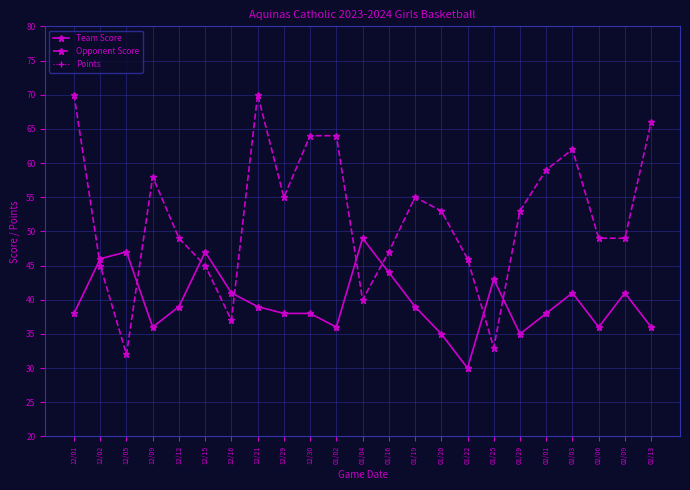

What is the sum of the Team Score values at 12/15 and 01/16?

91